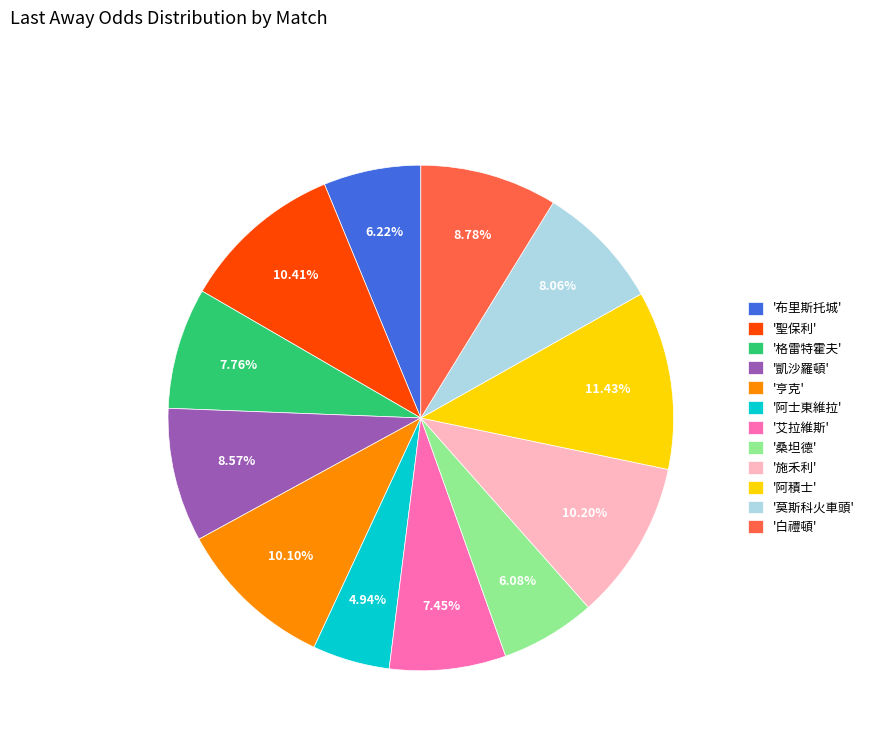

Which category has the smallest portion of the pie?

'阿士東維拉'